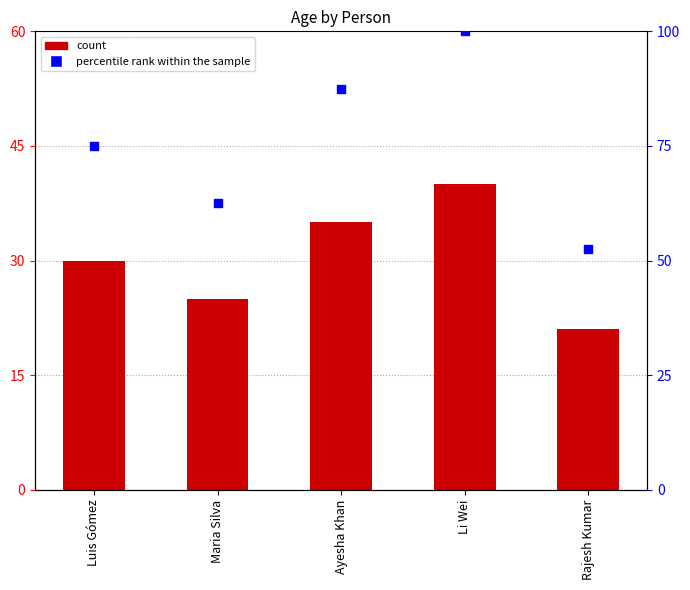

Between Rajesh Kumar and Luis Gómez, which is larger?

Luis Gómez